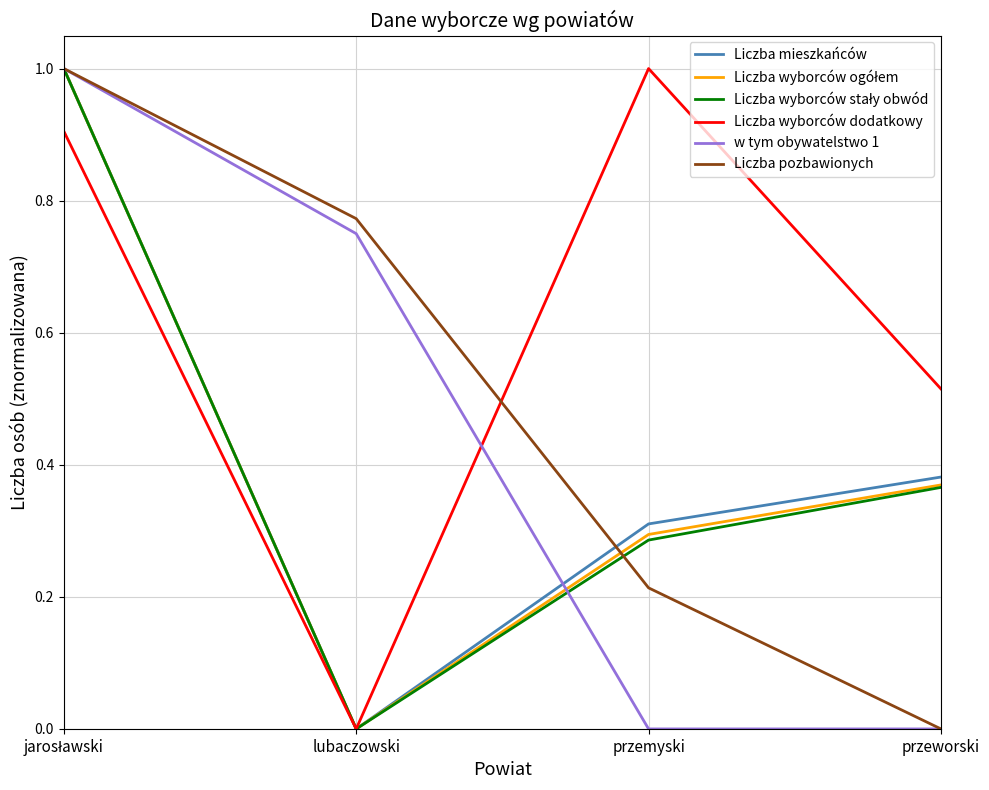

Which series has the largest total across all categories?

Liczba wyborców dodatkowy